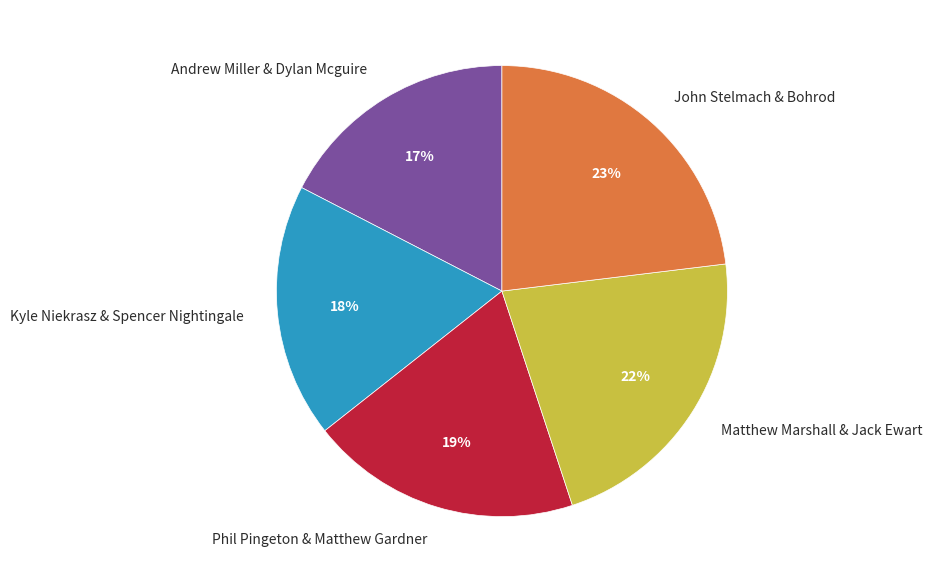

Is it true that Kyle Niekrasz & Spencer Nightingale is 18% of the pie?

True